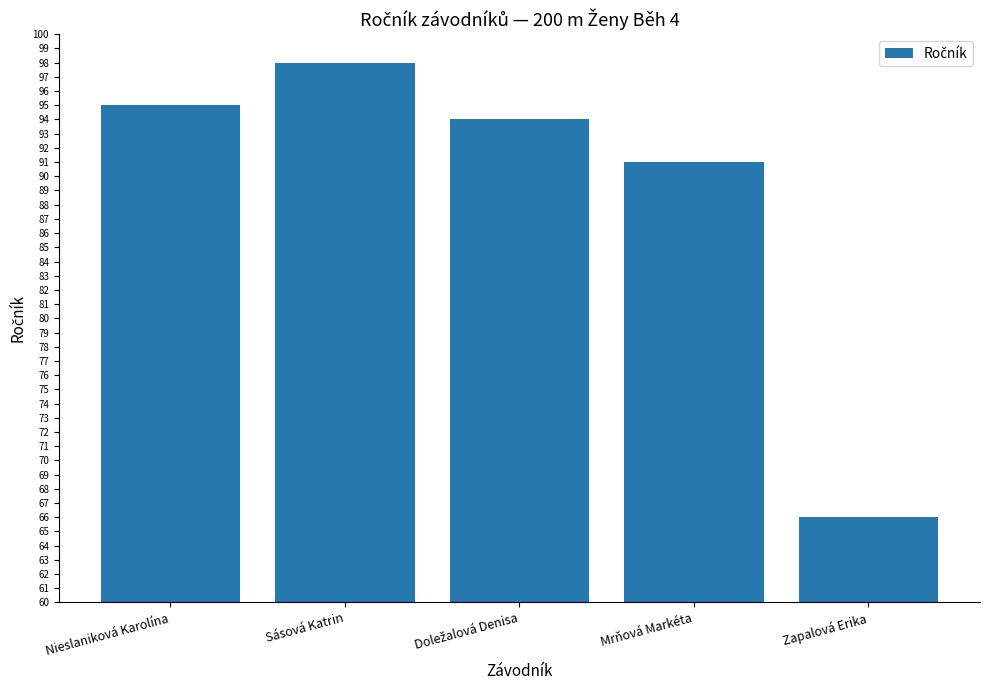

What is the change in value from Sásová Katrin to Mrňová Markéta?

-7